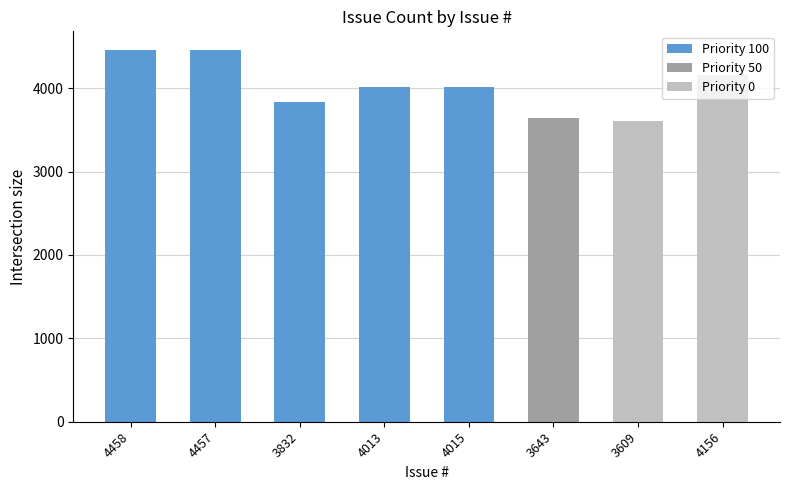

What is the label of the 5th bar from the left?

4015